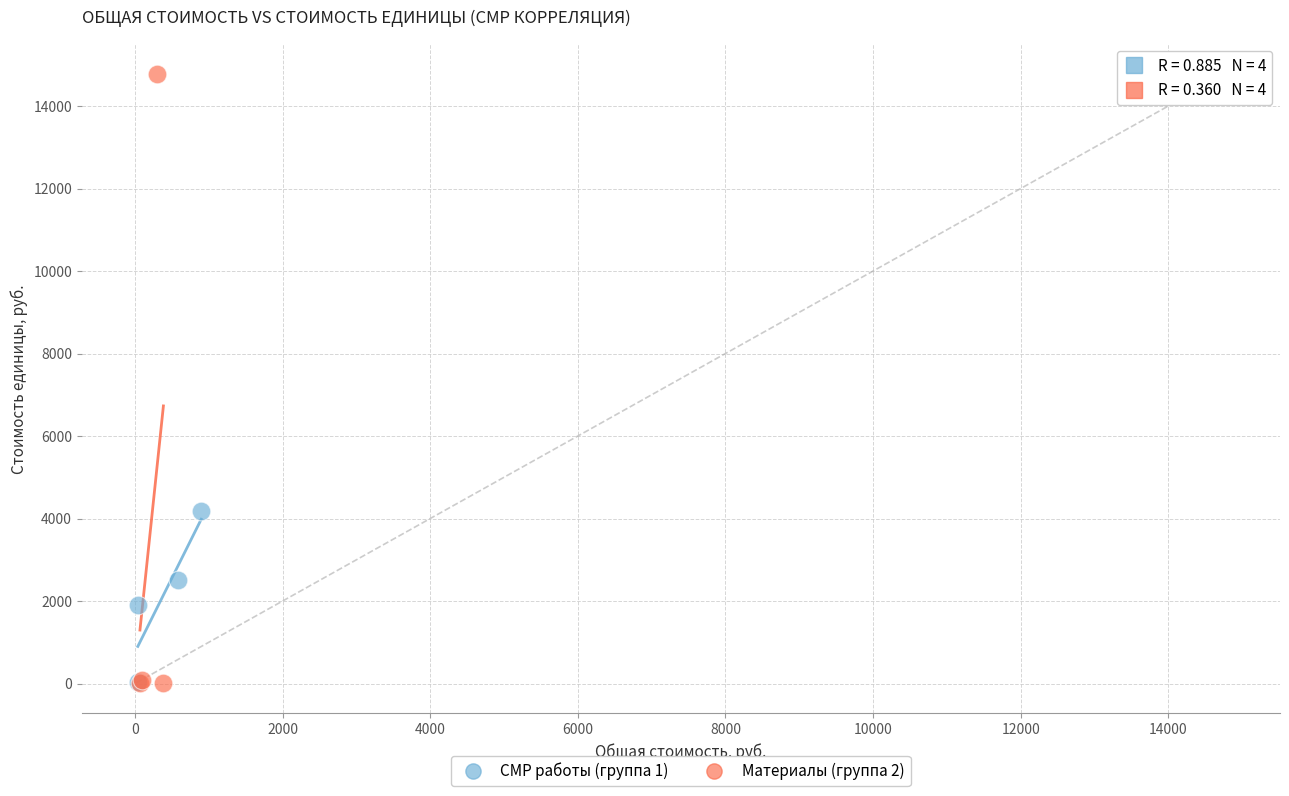

Which series contains the highest Y value?

Материалы (группа 2)